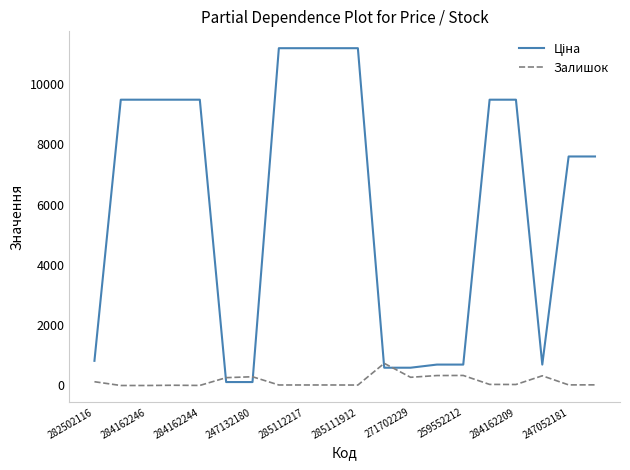

What is the greatest value displayed?

11188.2